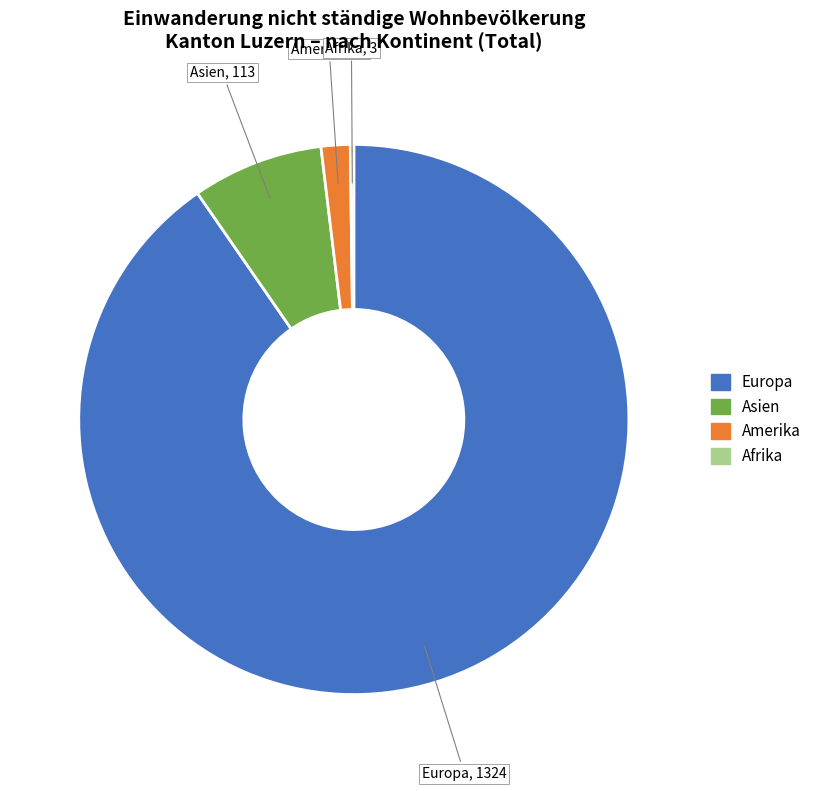

What is the largest slice in the pie chart?

Europa